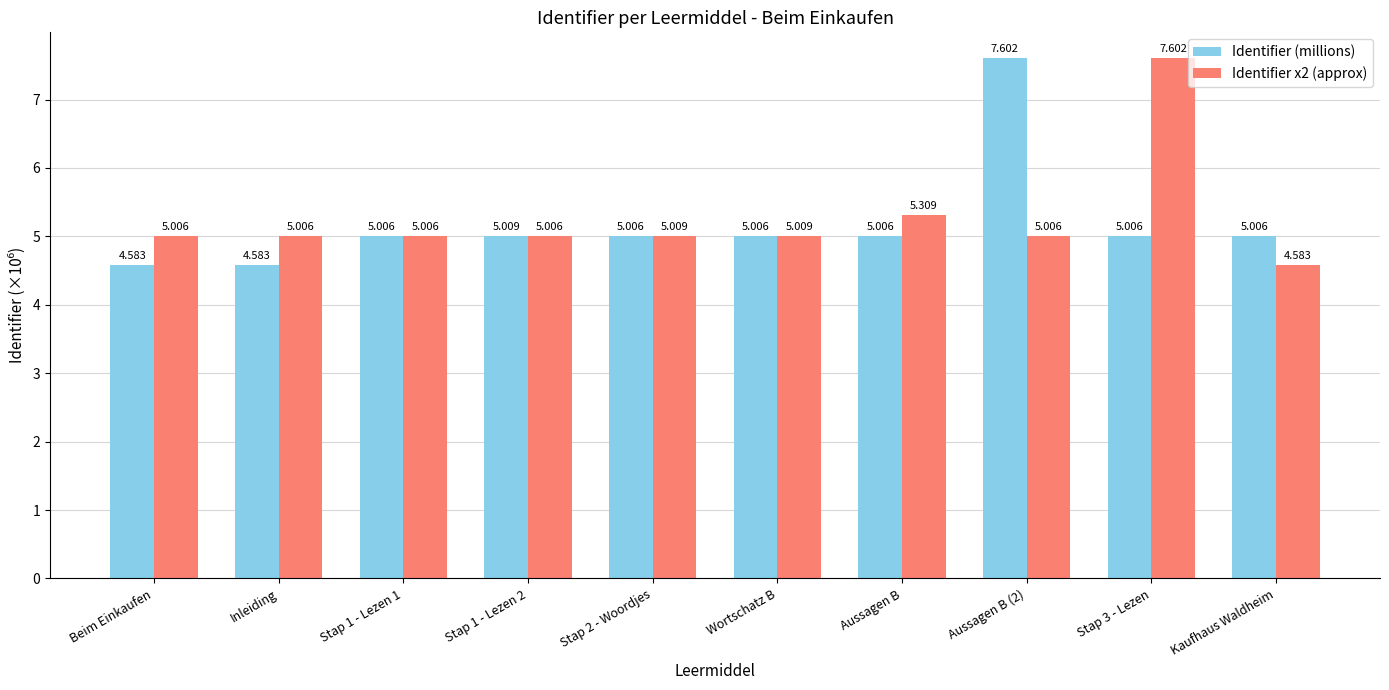

What is the sum of all Identifier x2 (approx) values?

52.5